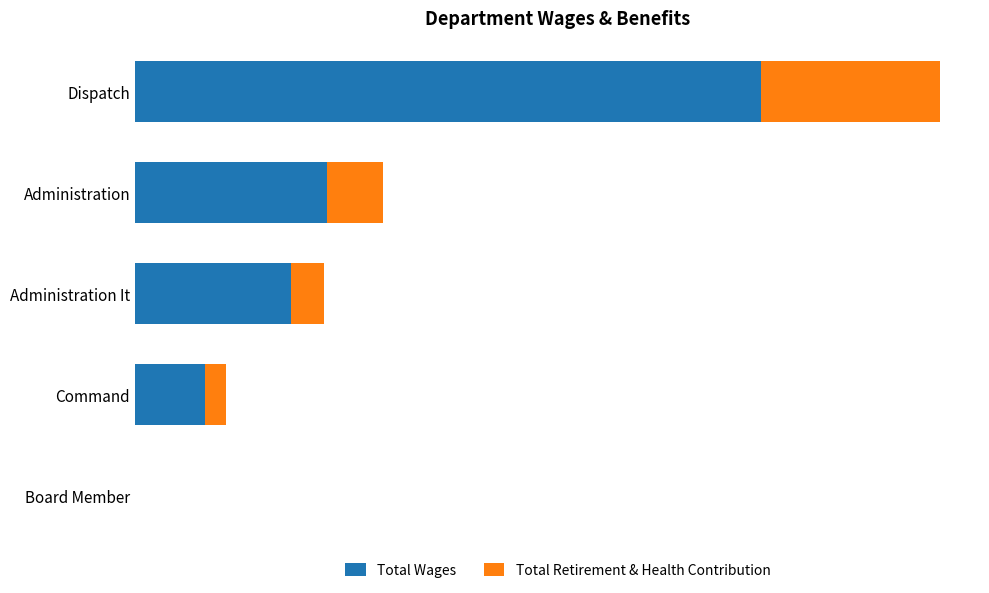

What are all the series names shown in the legend?

Total Wages, Total Retirement & Health Contribution